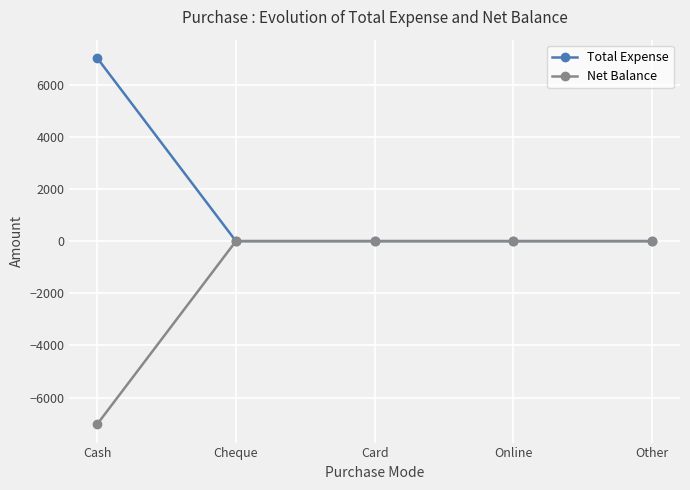

The value of Total Expense at Card is 0. True or false?

True